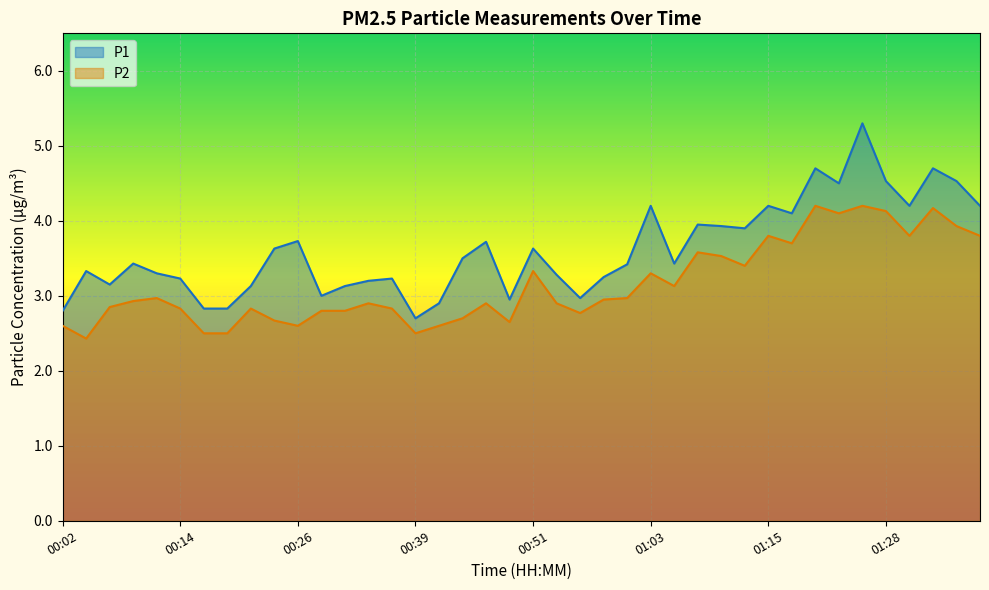

In P1, how many points are higher than both neighbors (excluding endpoints)?

12